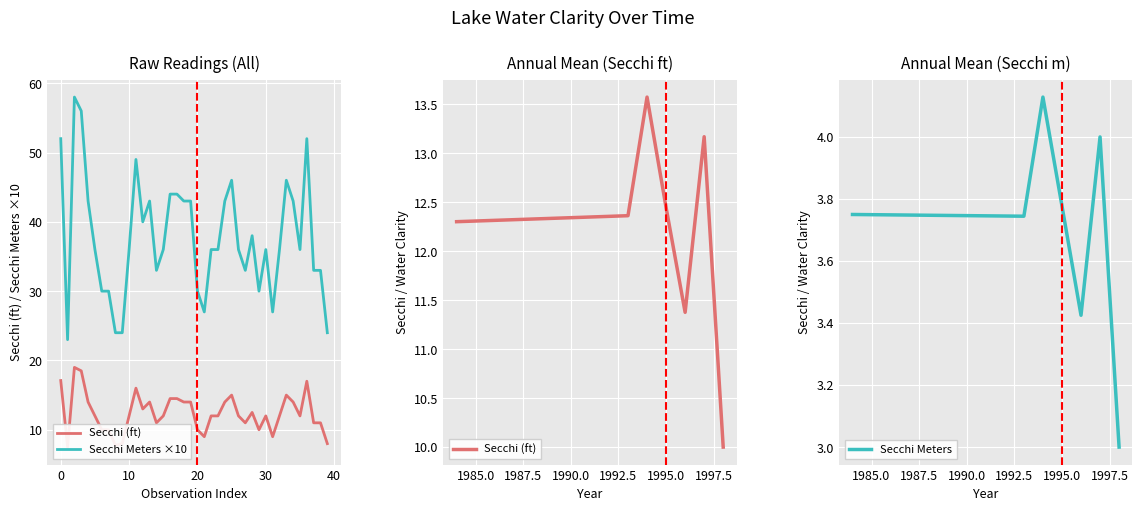

Which series has the largest range (max minus min)?

Secchi Meters